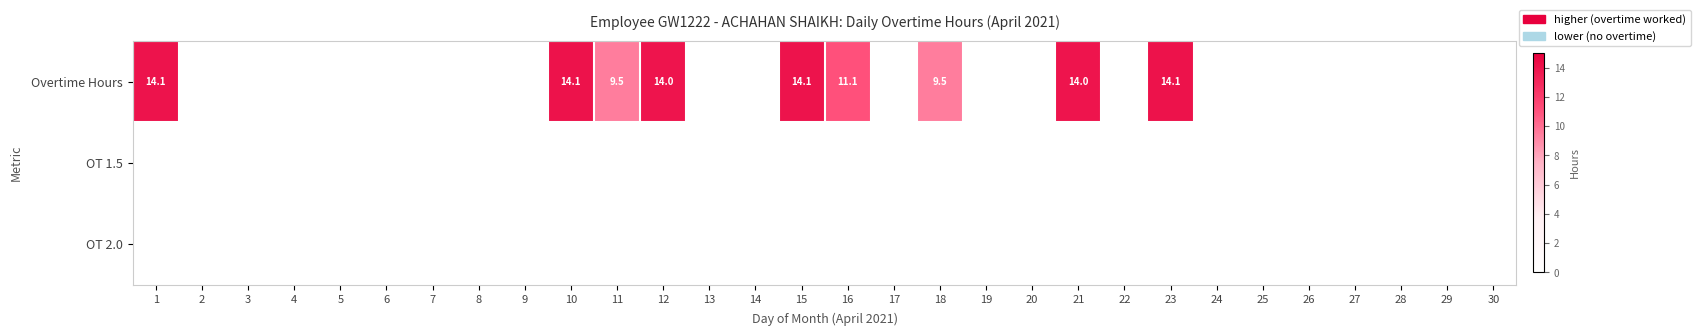

True or false: Overtime Hours has a value of 14.0 at 12.

True